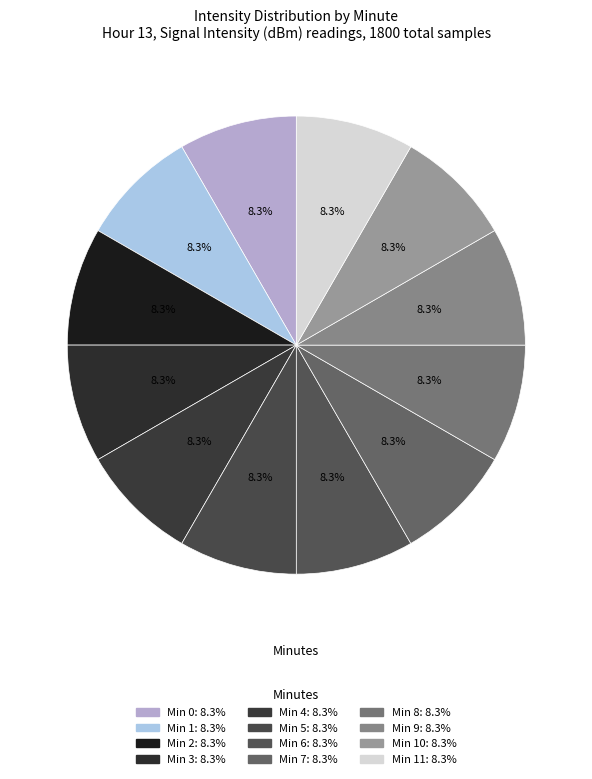

How many slices are in this pie chart?

12